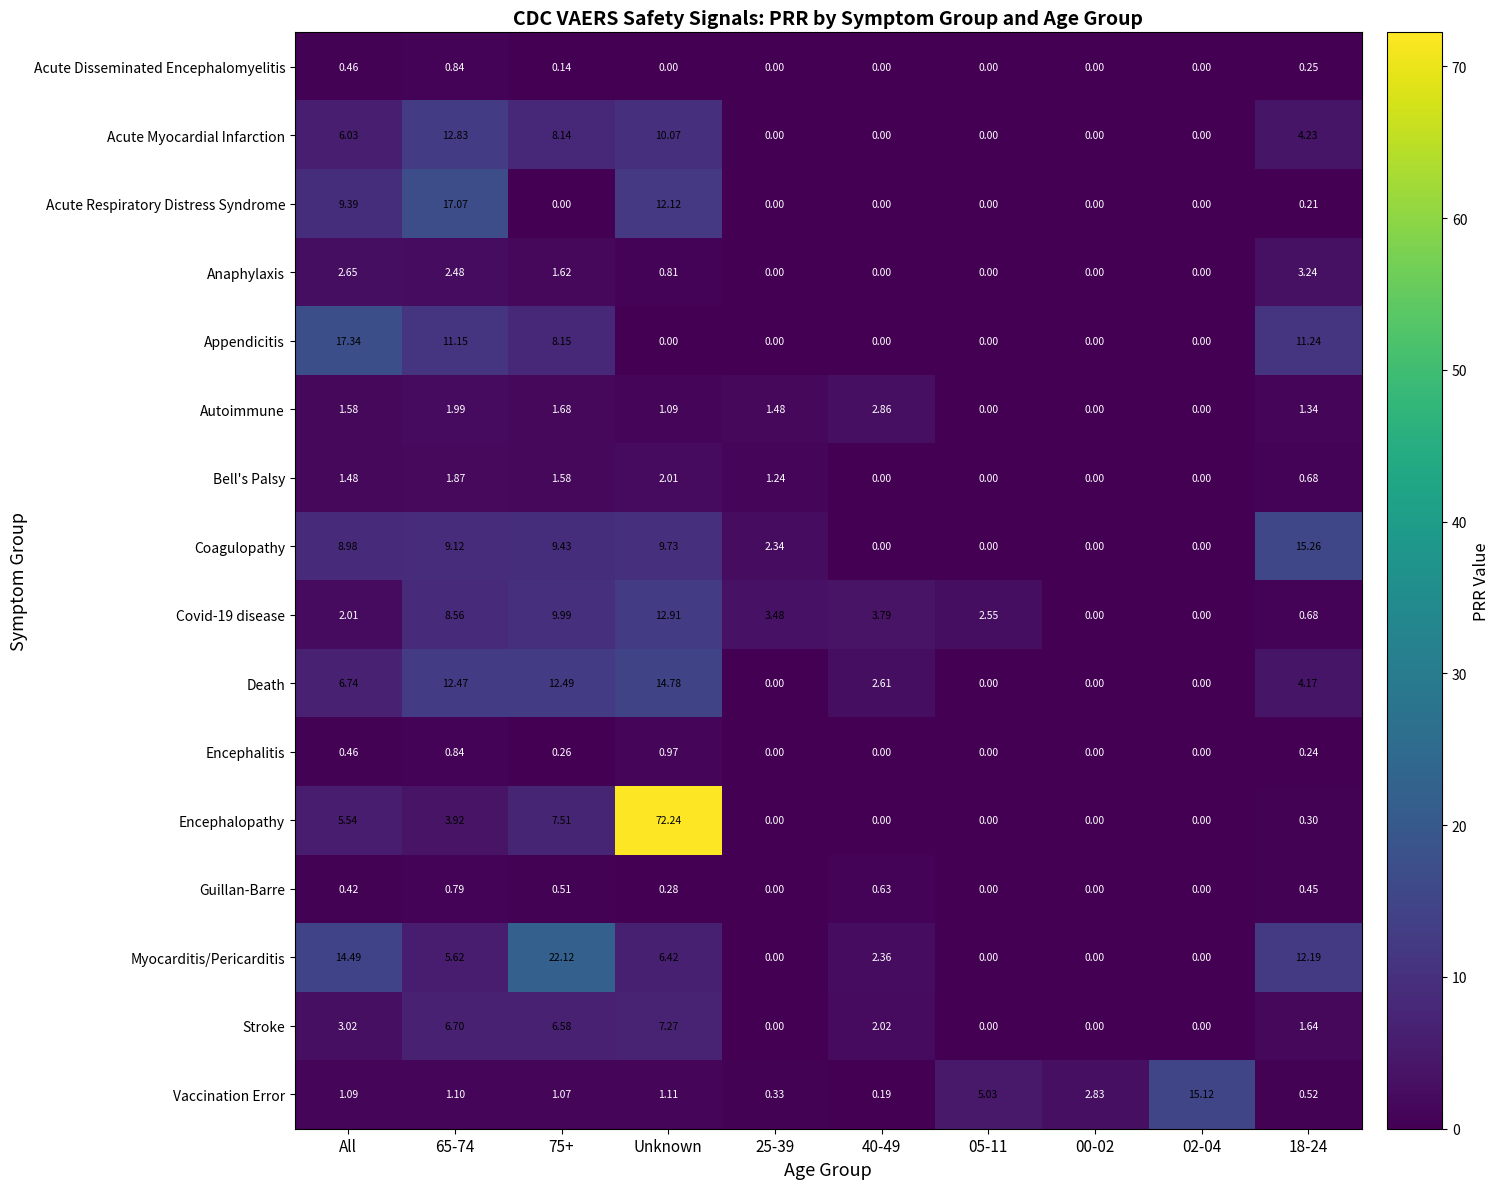

What is the difference between the highest and lowest values at 65-74?

16.3